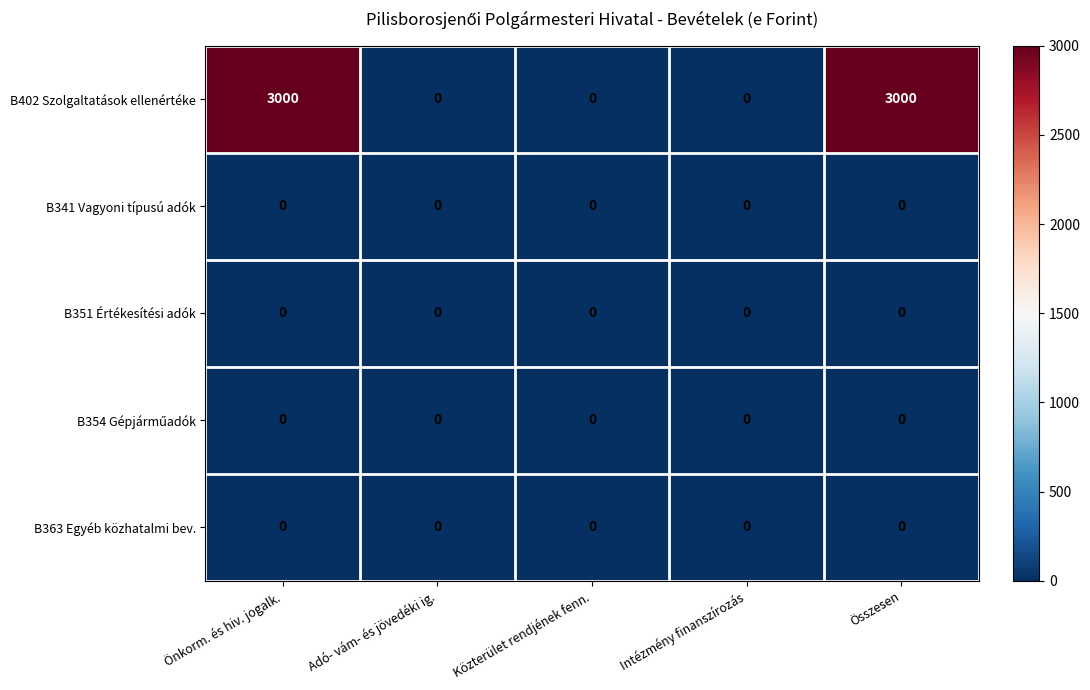

What is the difference between the B402 Szolgaltatások ellenértéke values at Önkorm. és hiv. jogalk. and Intézmény finanszírozás?

3000